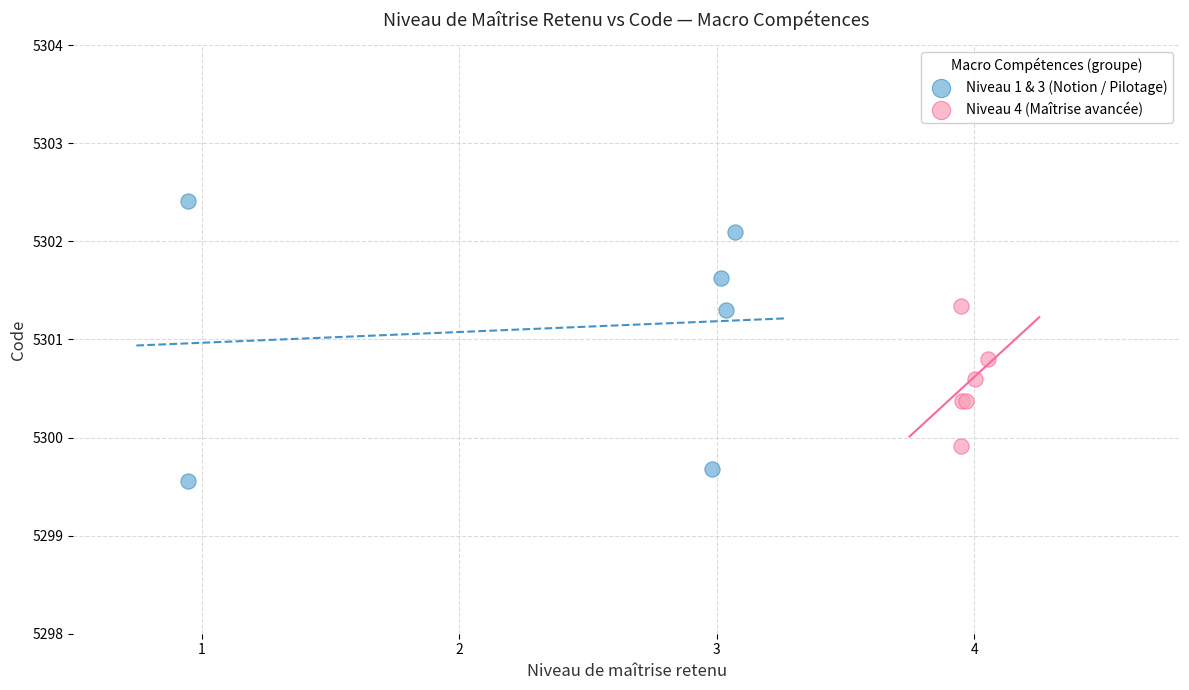

Which series contains the lowest Y value?

Niveau 1 & 3 (Notion / Pilotage)